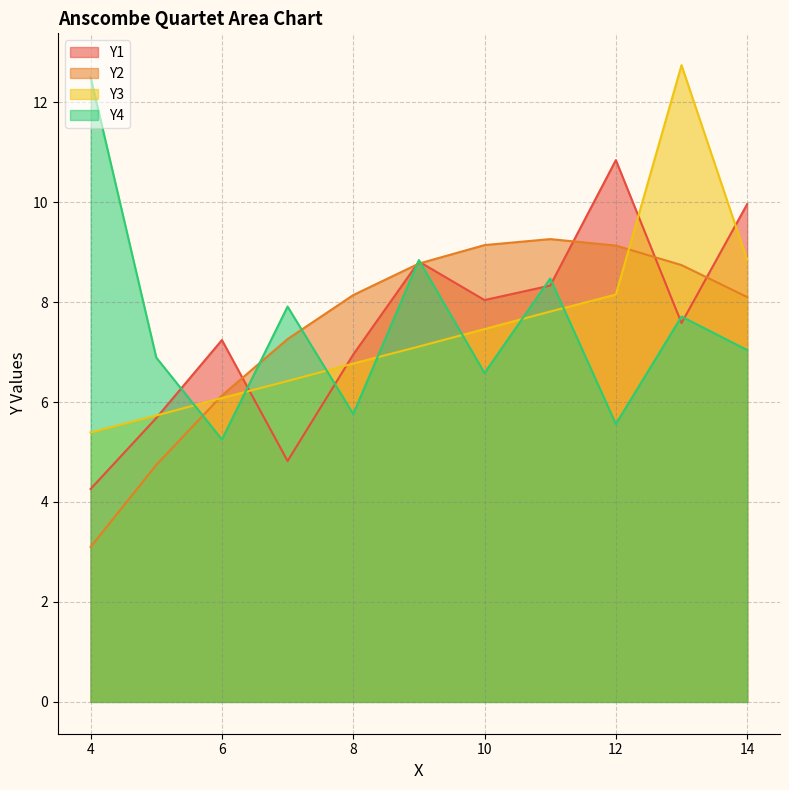

Does the chart display data point markers on the line(s)?

No